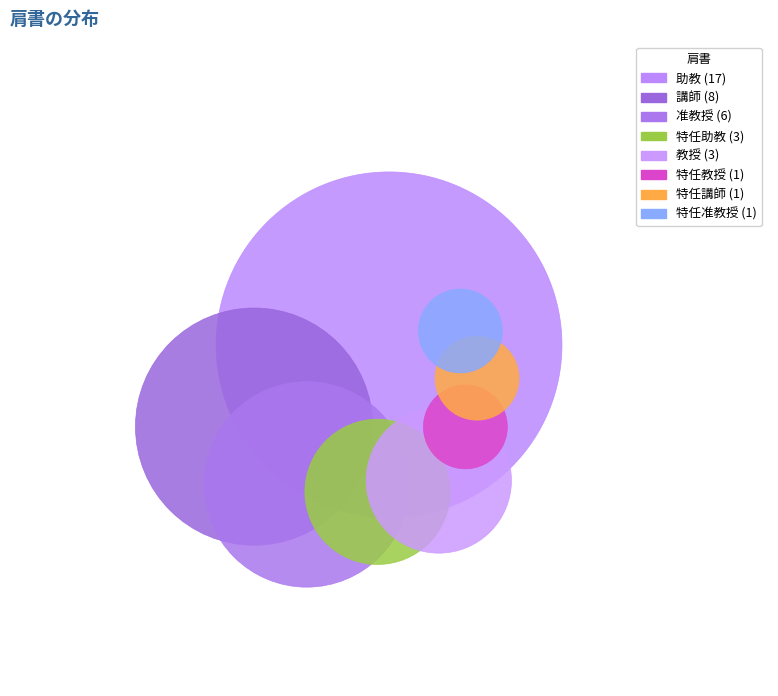

Between 特任教授 and 助教, which is larger?

助教